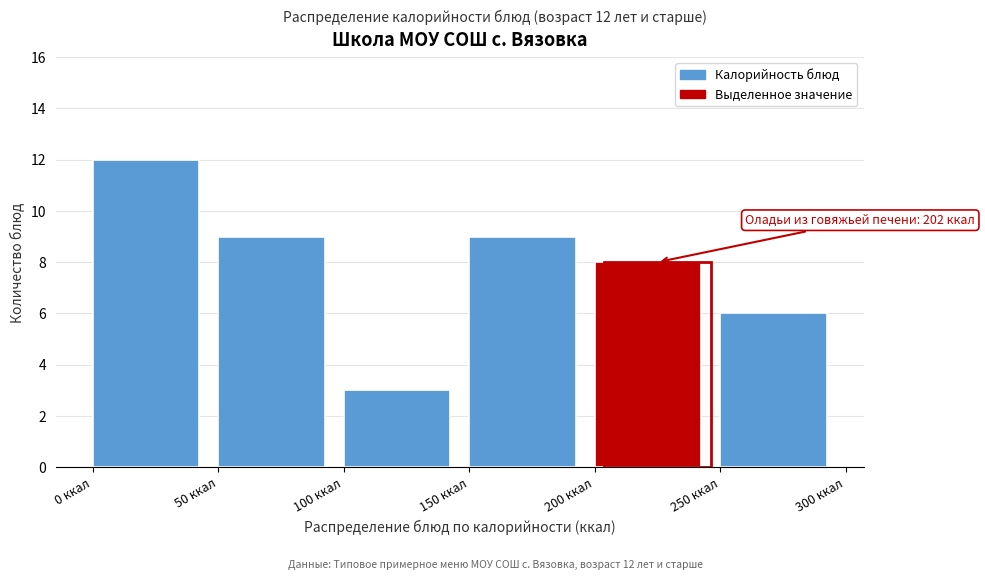

Which range on the x-axis has the tallest bar?

0 to 50